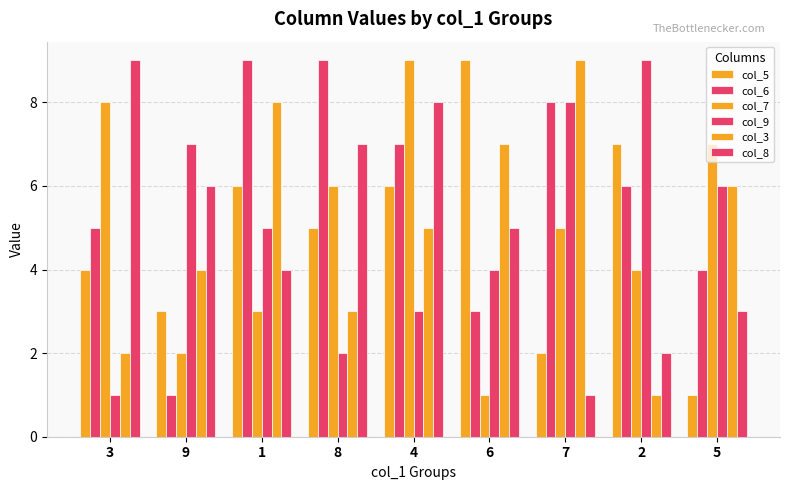

How many bars are there in total?

54